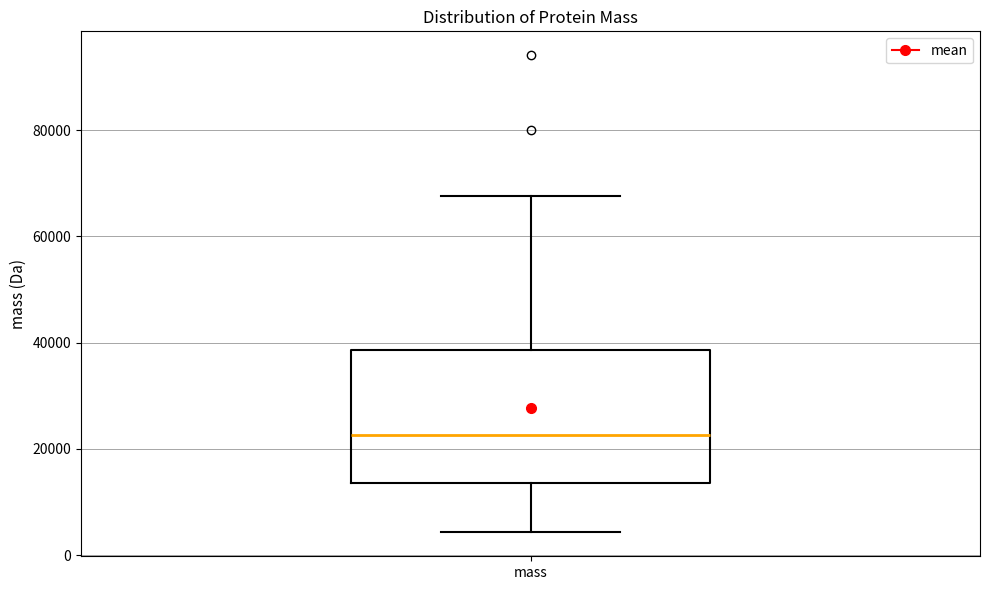

Transcribe this box plot: give where the median line is, the range the box spans, and where the two whiskers end, as read against the y-axis. The values are not printed on the chart, so give them approximately, as read against the axis.

median 22000, box 14000 to 38000, whiskers 4000 to 68000